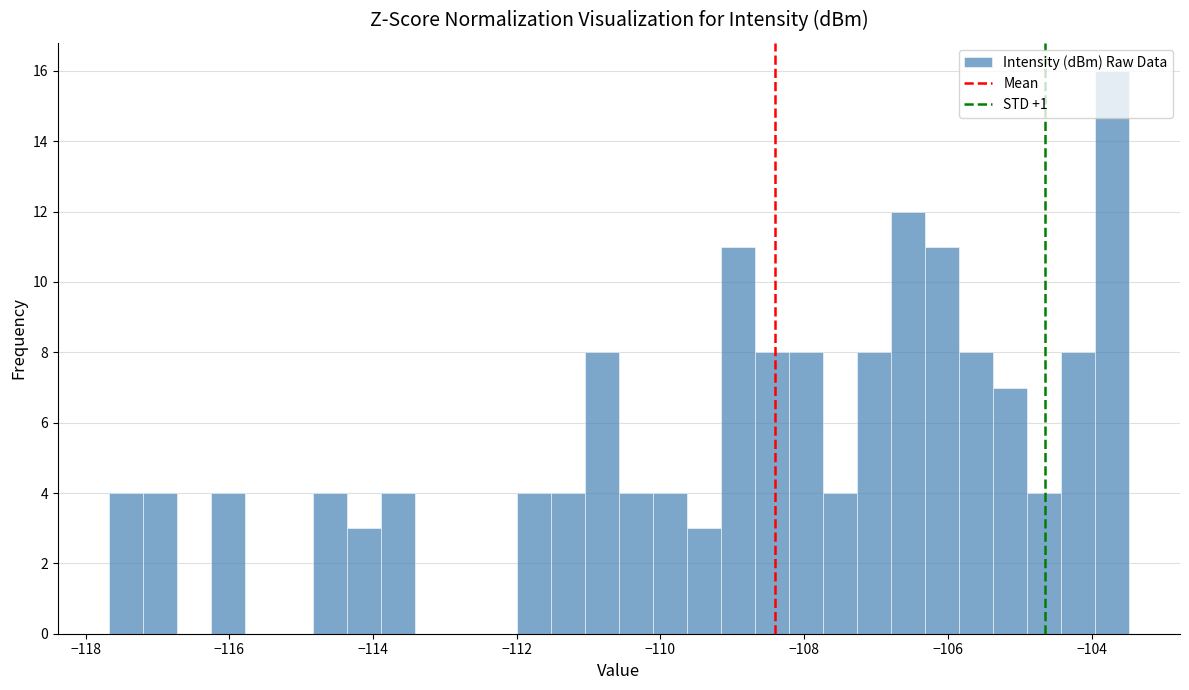

Read against the x-axis, roughly where is the centre of the tallest bar?

-103.8